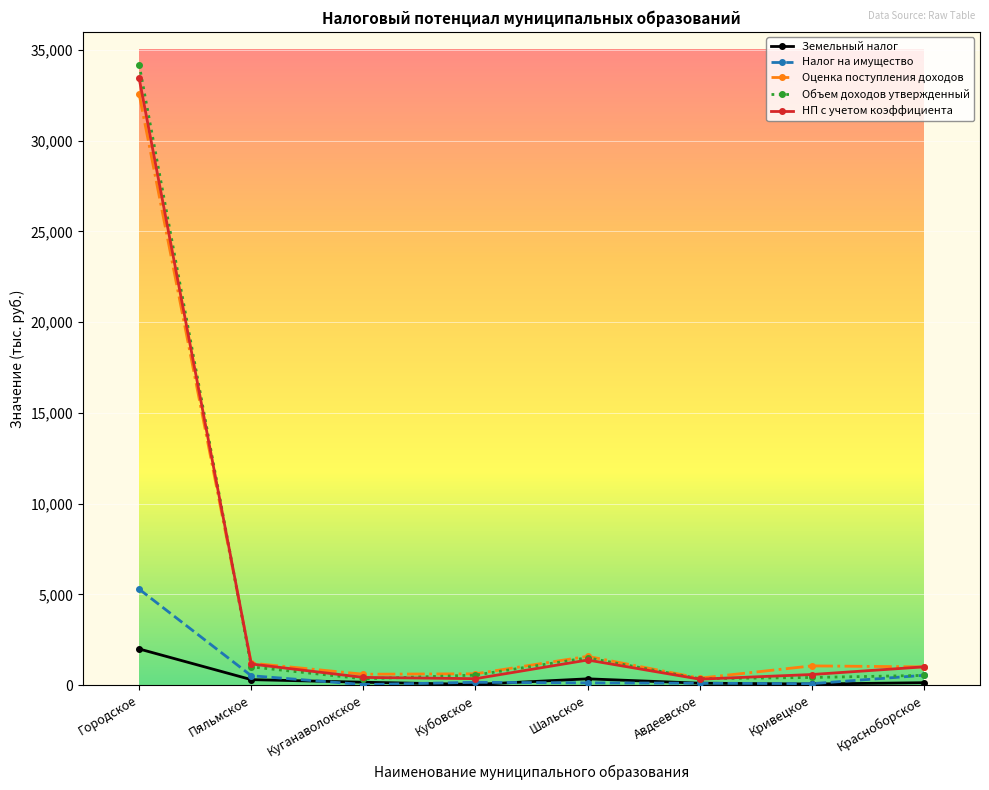

Which category has the highest value across all series?

Городское